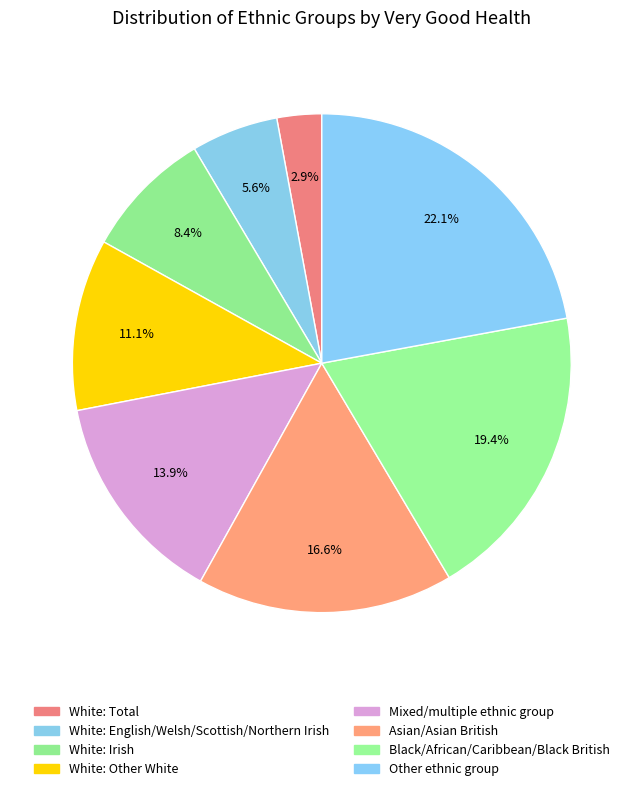

What is the largest slice in the pie chart?

Other ethnic group